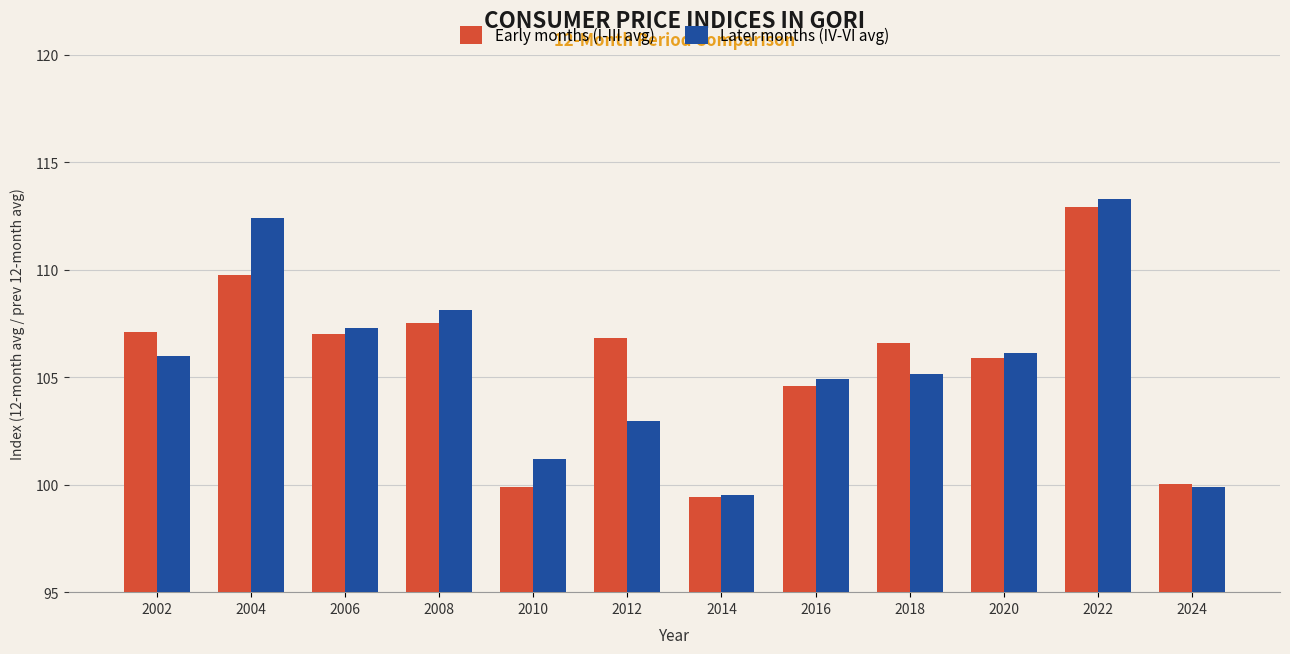

What is the average value of the Early months (I-III avg) series?

105.6